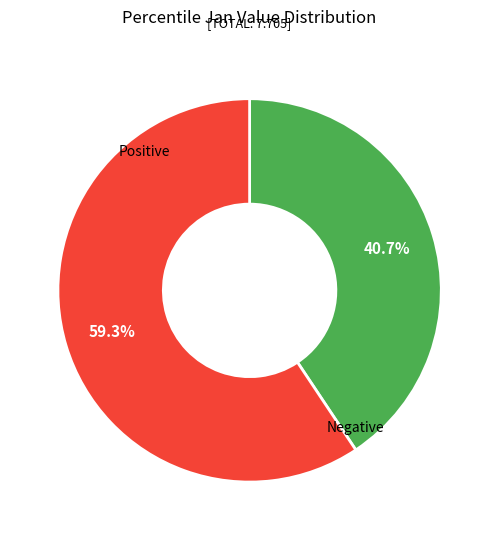

Is there any slice that represents more than half of the pie?

Yes